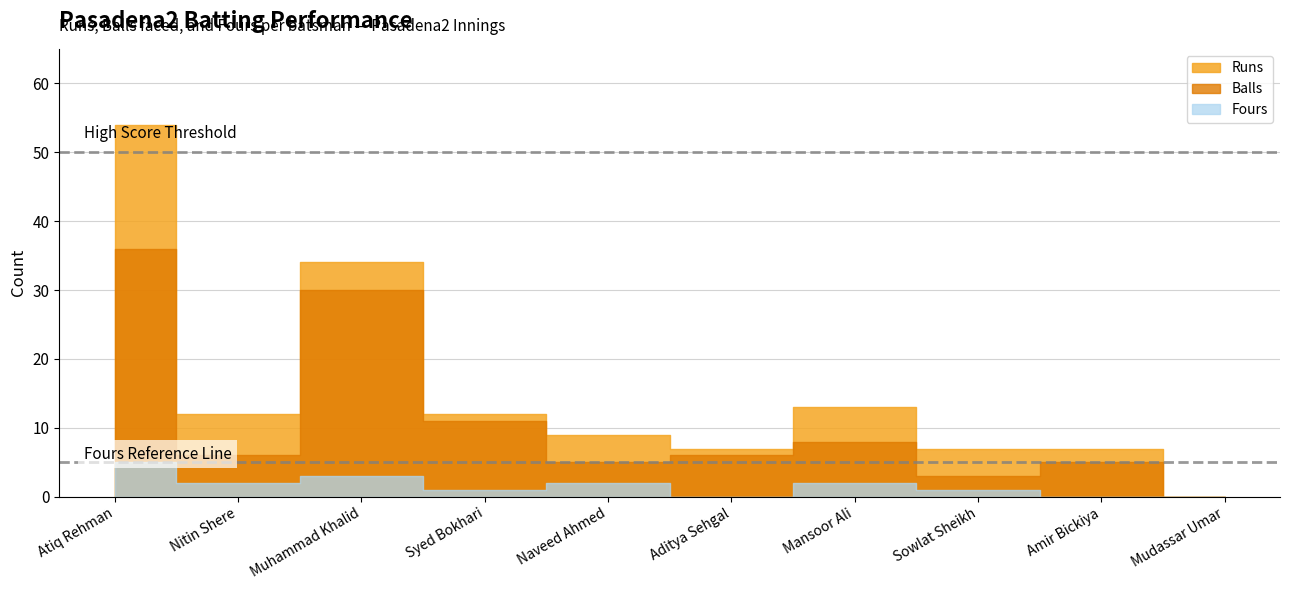

True or false: Balls and Runs cross at least once.

False